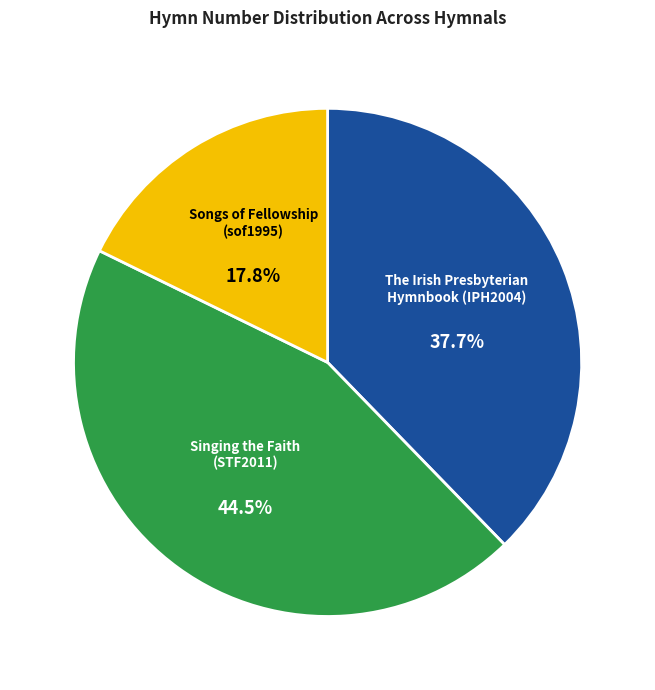

Which category has the smallest portion of the pie?

Songs of Fellowship (sof1995)